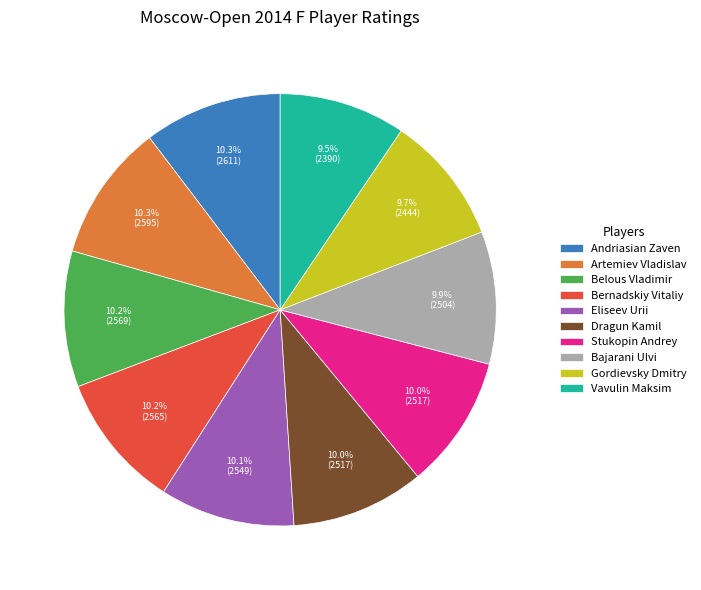

Is there any slice that represents more than half of the pie?

No